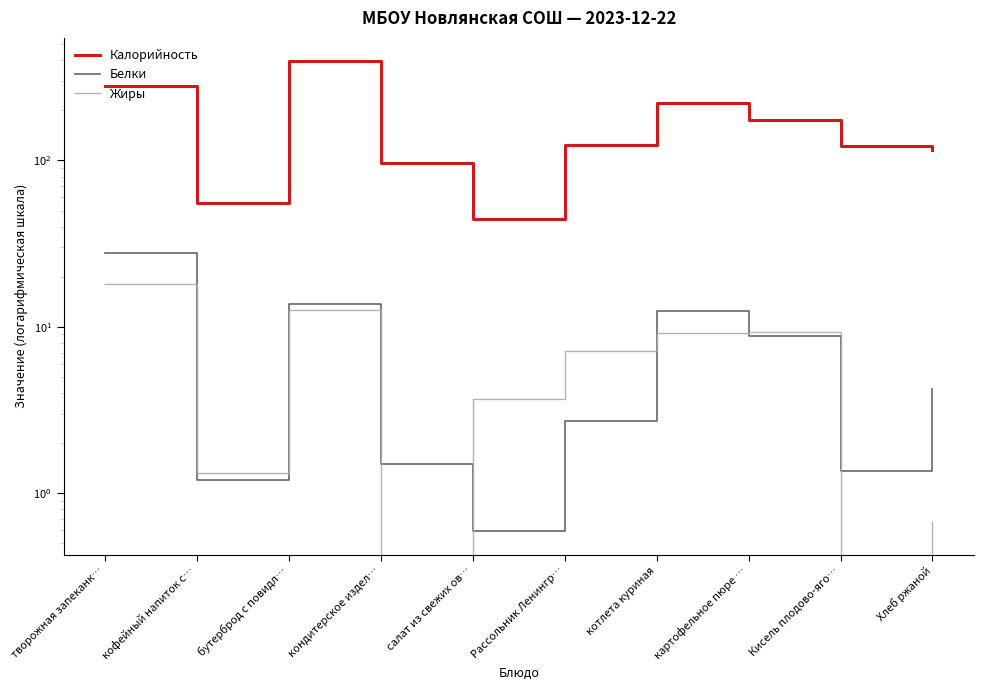

The value of Белки at творожная запеканк… is 27.8. True or false?

True